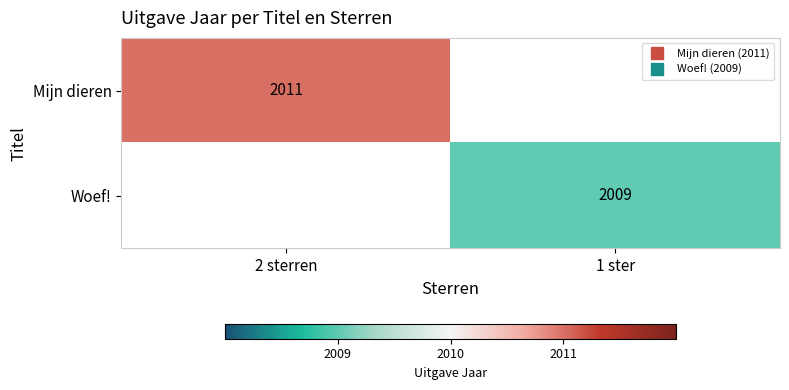

Which series has the largest range (max minus min)?

Mijn dieren